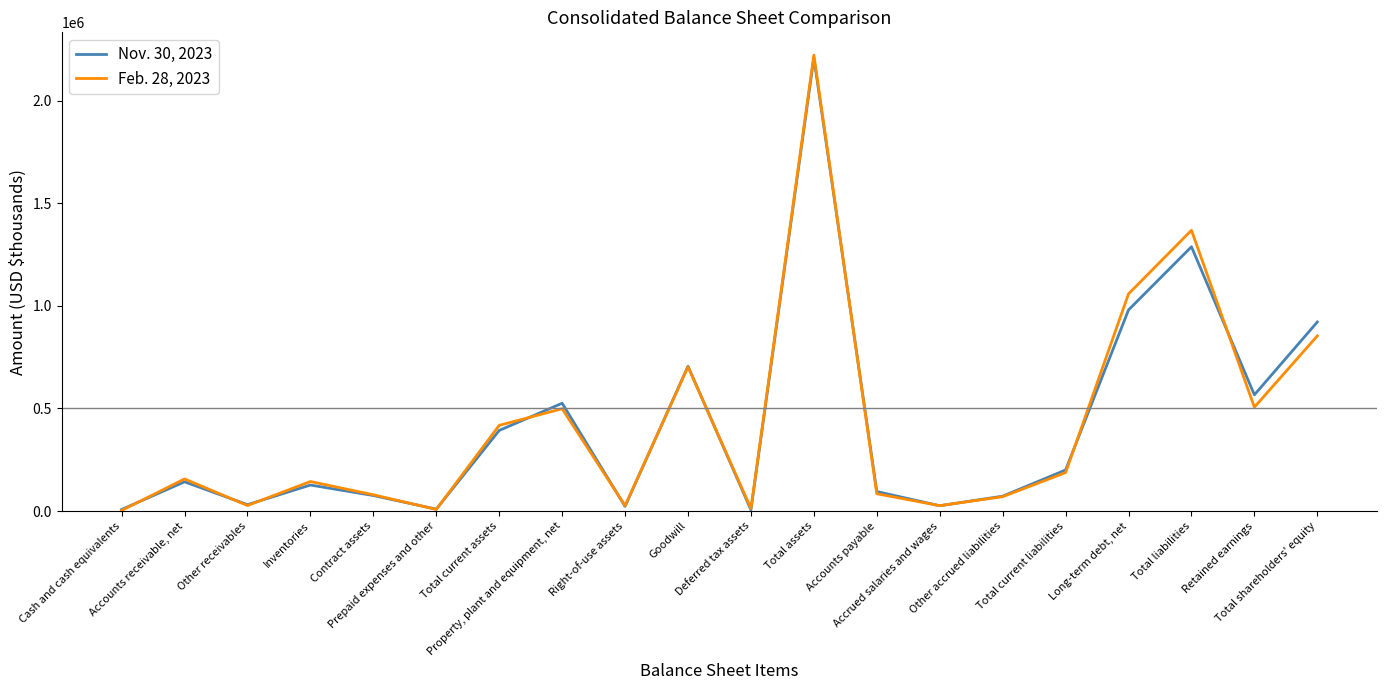

What is the greatest value displayed?

2221479